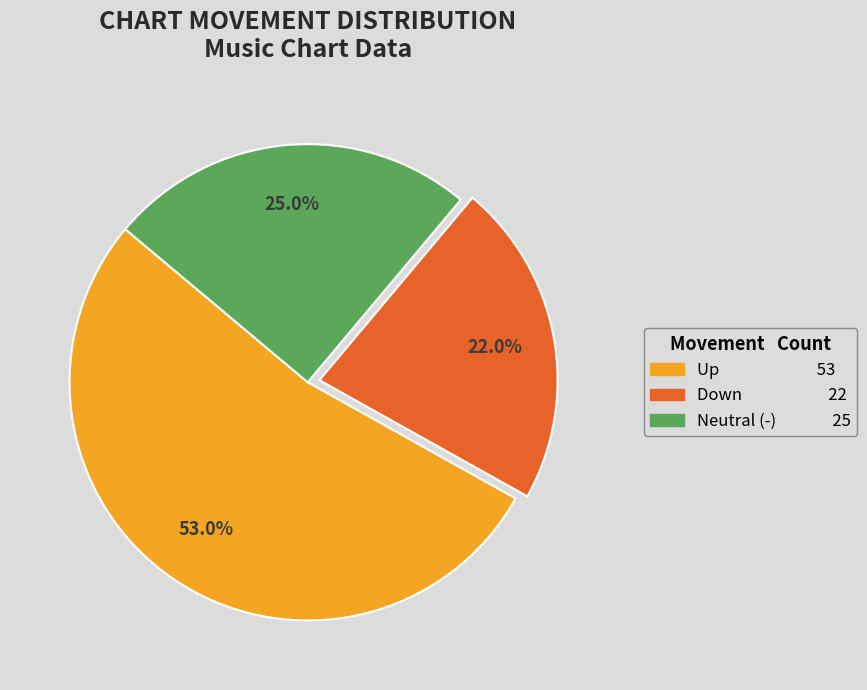

Is there any slice that represents more than half of the pie?

Yes